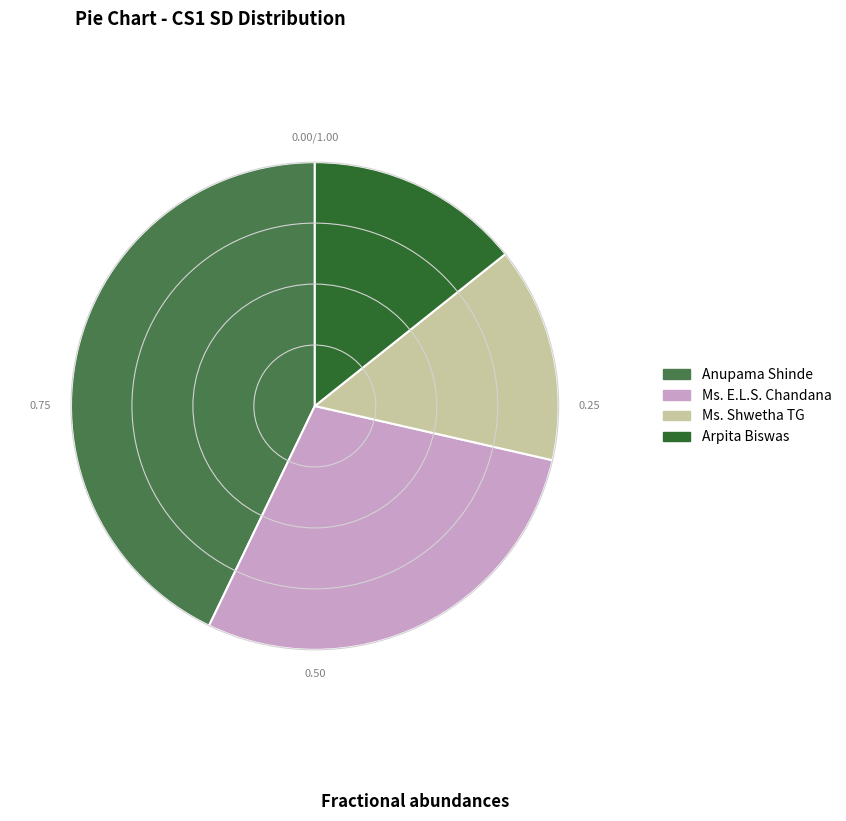

Between Arpita Biswas and Ms. E.L.S. Chandana, which is larger?

Ms. E.L.S. Chandana